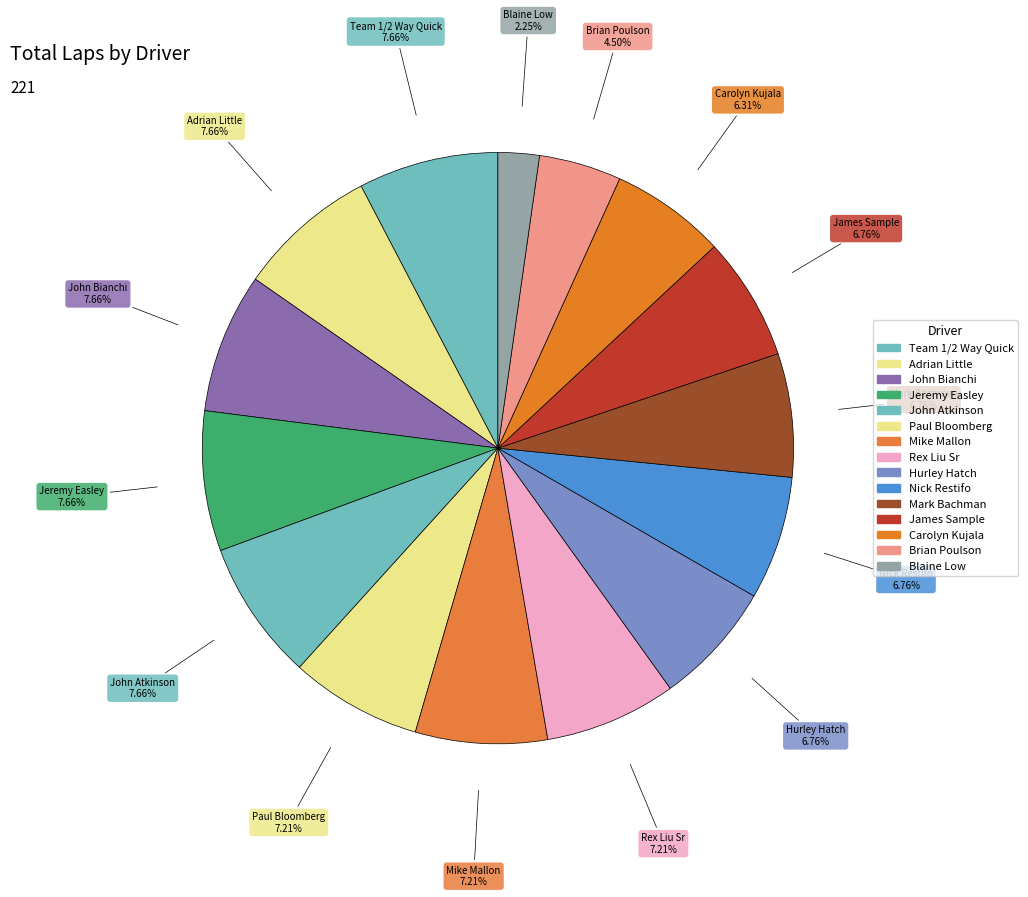

Count the number of slices in the pie.

15